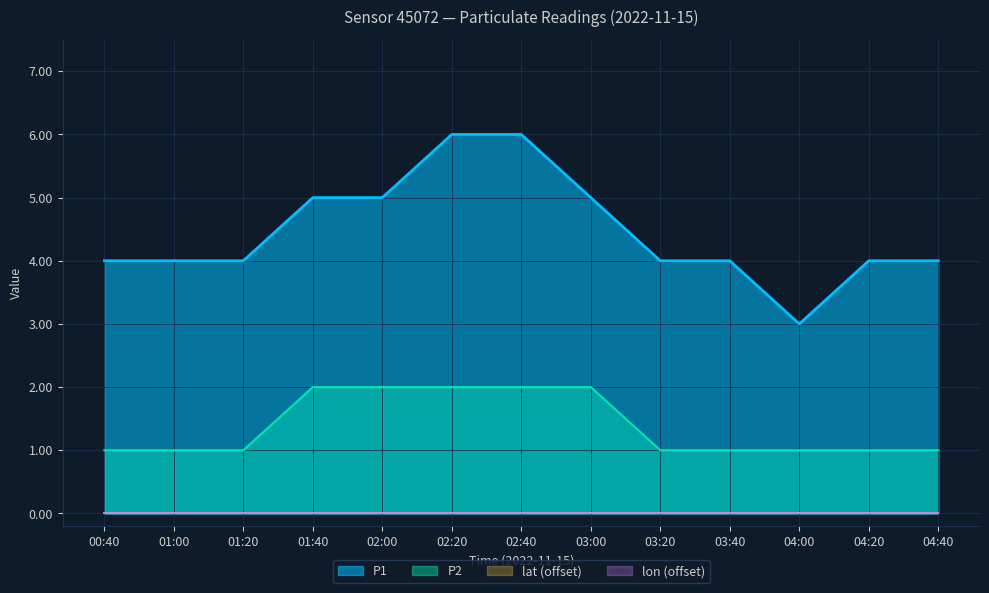

At which category does P1 reach its first local valley?

04:00